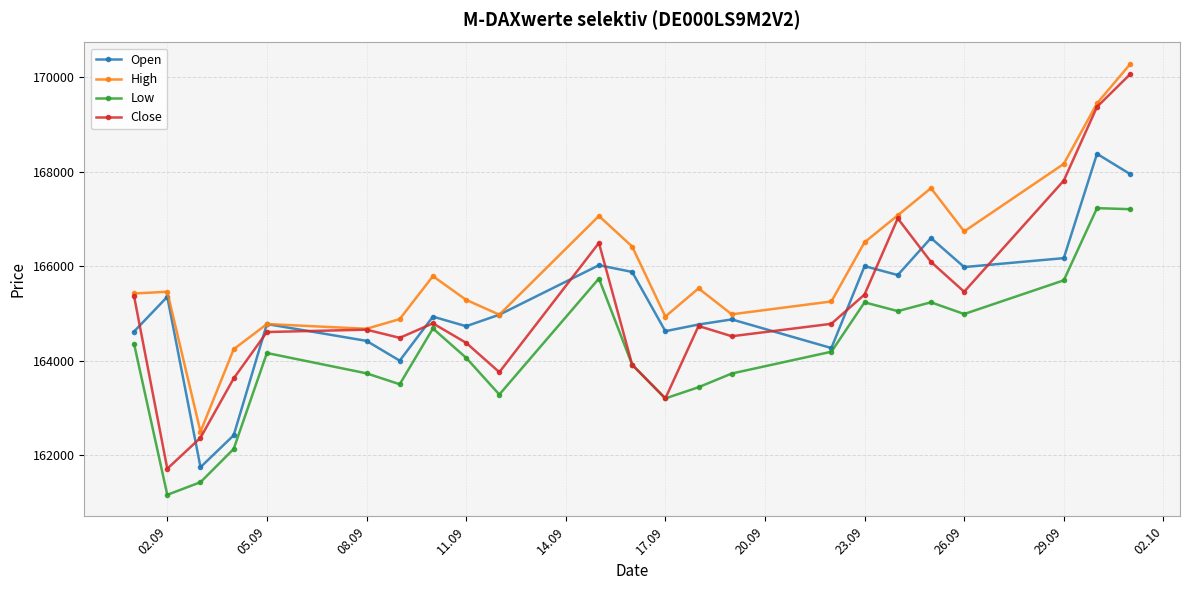

What is the value of the Open point at the 6th from the left?

164422